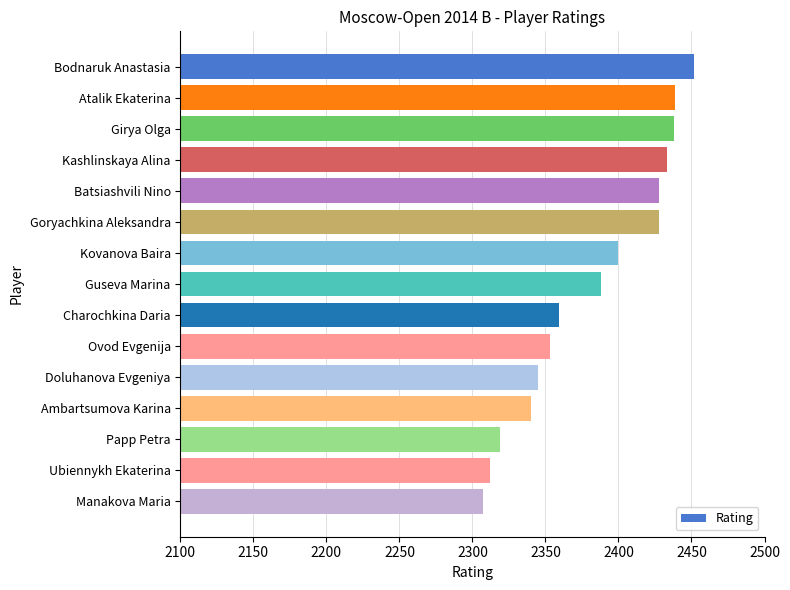

How many values are below 2388?

7